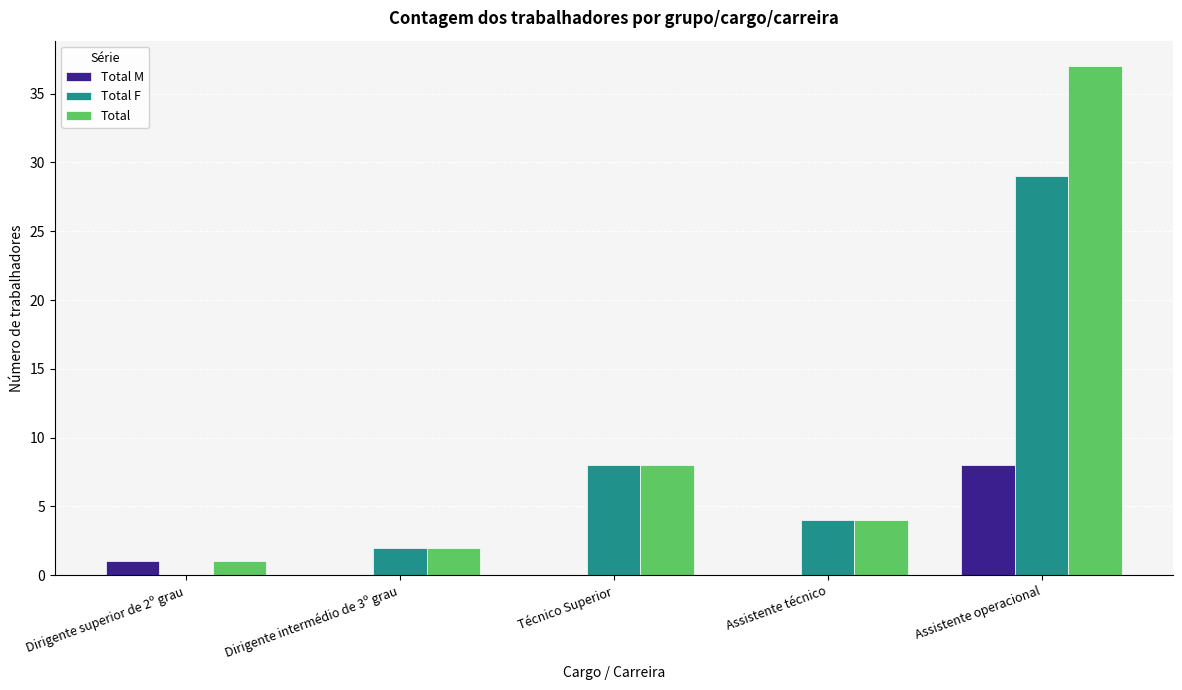

Which series changed the most between Dirigente intermédio de 3º grau and Assistente operacional?

Total